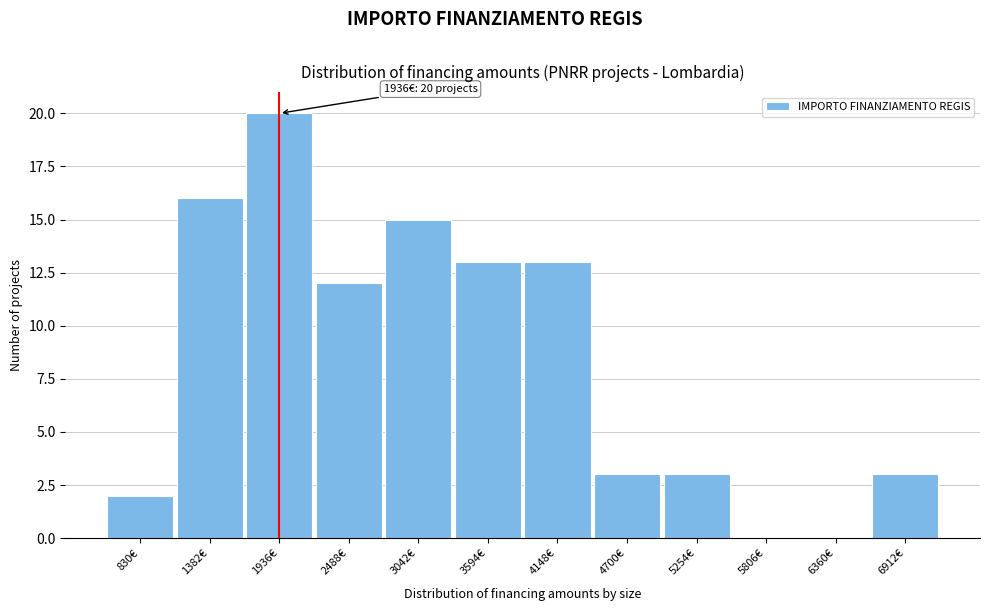

Reading left to right, extract all data points from this chart.

830€=2	1382€=16	1936€=20	2488€=12	3042€=15	3594€=13	4148€=13	4700€=3	5254€=3	5806€=0	6360€=0	6912€=3